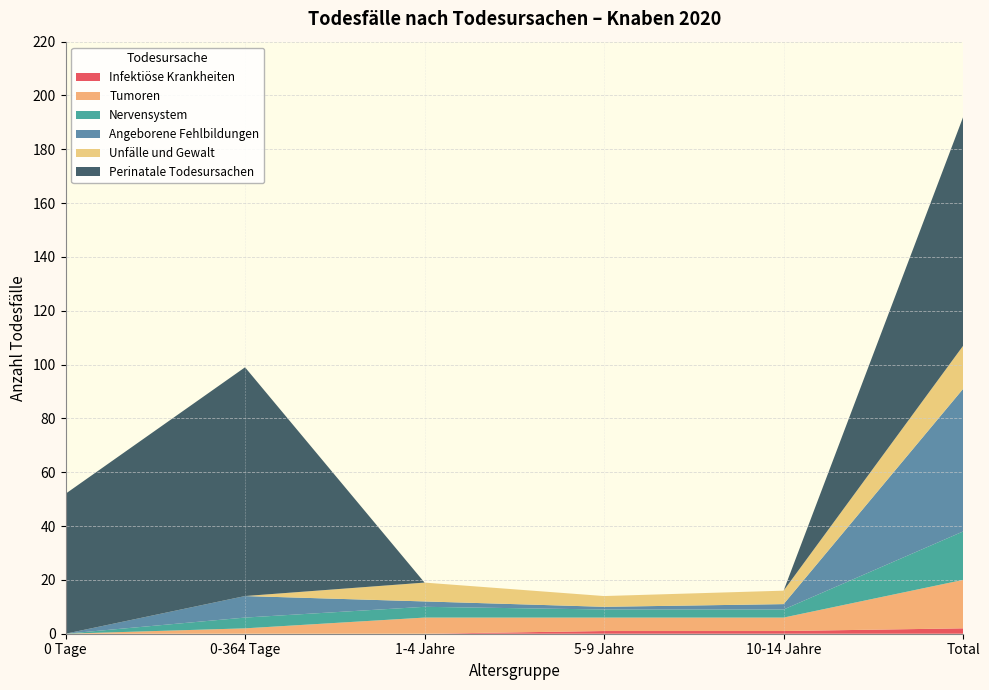

Reading left to right, extract all data points from this chart.

Infektiöse Krankheiten: 0 Tage=0	0-364 Tage=0	1-4 Jahre=0	5-9 Jahre=1	10-14 Jahre=1	Total=2
Tumoren: 0 Tage=0	0-364 Tage=2	1-4 Jahre=6	5-9 Jahre=5	10-14 Jahre=5	Total=18
Nervensystem: 0 Tage=0	0-364 Tage=4	1-4 Jahre=4	5-9 Jahre=3	10-14 Jahre=3	Total=18
Angeborene Fehlbildungen: 0 Tage=0	0-364 Tage=8	1-4 Jahre=2	5-9 Jahre=1	10-14 Jahre=2	Total=53
Unfälle und Gewalt: 0 Tage=0	0-364 Tage=0	1-4 Jahre=7	5-9 Jahre=4	10-14 Jahre=5	Total=16
Perinatale Todesursachen: 0 Tage=52	0-364 Tage=85	1-4 Jahre=0	5-9 Jahre=0	10-14 Jahre=0	Total=85